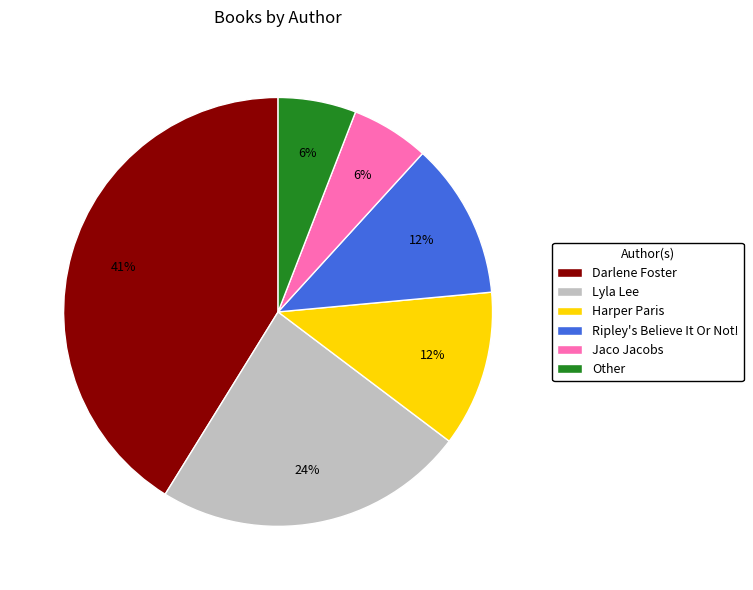

Do Jaco Jacobs and Darlene Foster together represent more than half of the pie?

No